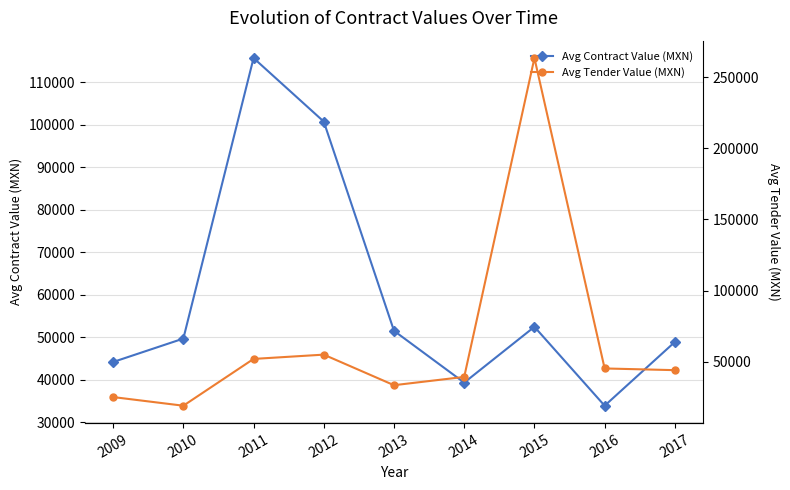

What is the value of the Avg Tender Value (MXN) point at the 9th from the left?

44039.4